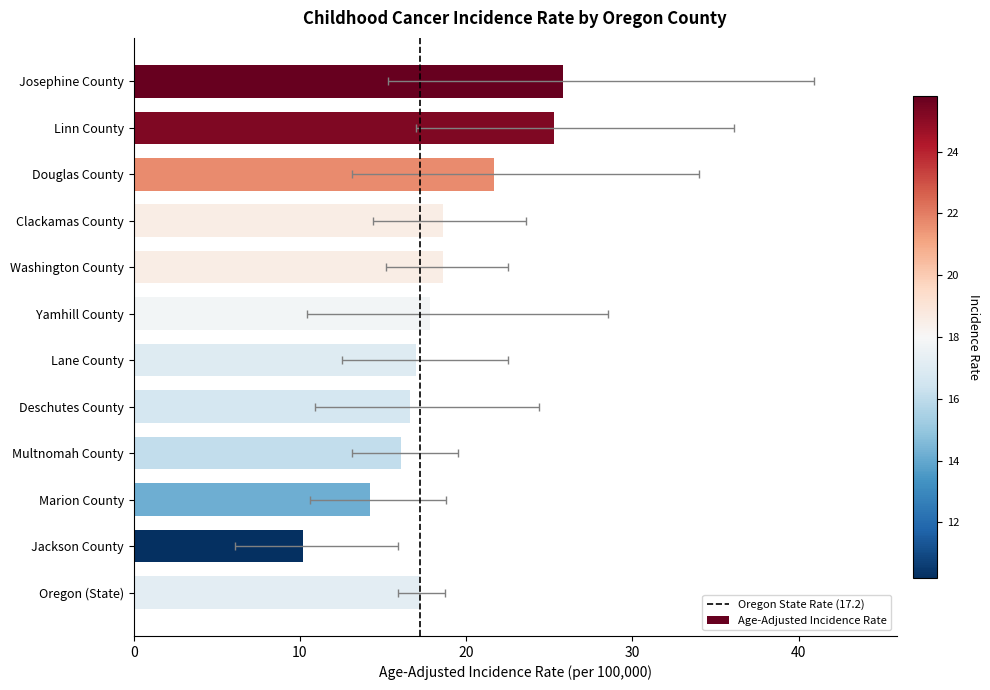

Rank the categories by value from highest to lowest.

Josephine County, Linn County, Douglas County, Clackamas County, Washington County, Yamhill County, Oregon (State), Lane County, Deschutes County, Multnomah County, Marion County, Jackson County